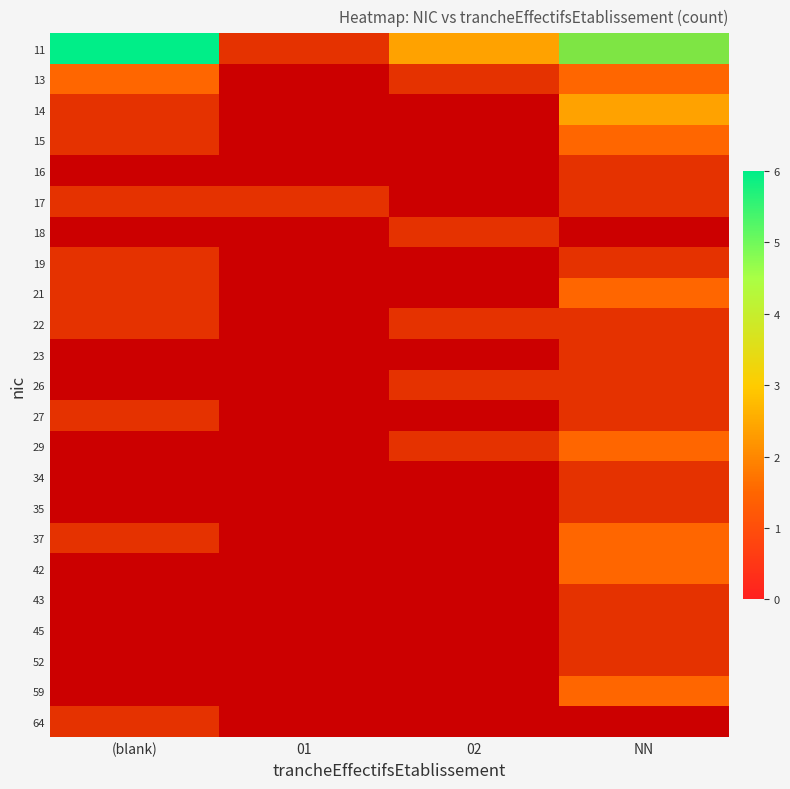

How many categories are shown in the chart?

4